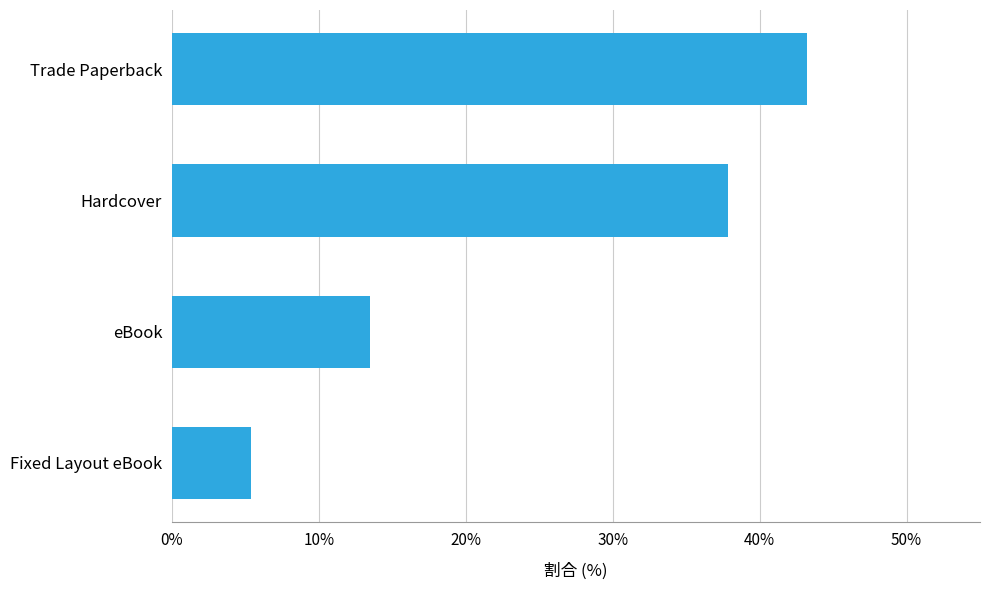

Reading top to bottom, transcribe all the data shown in this chart.

43.2	37.8	13.5	5.4